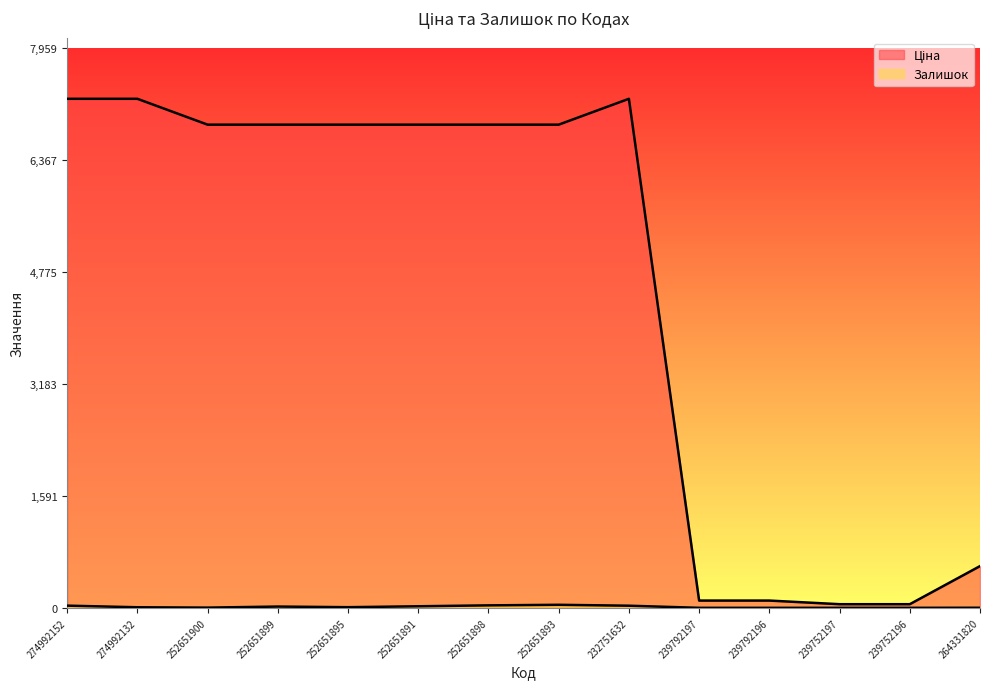

Is the value of Ціна at 252651891 greater than the value of Залишок at 239752197?

Yes